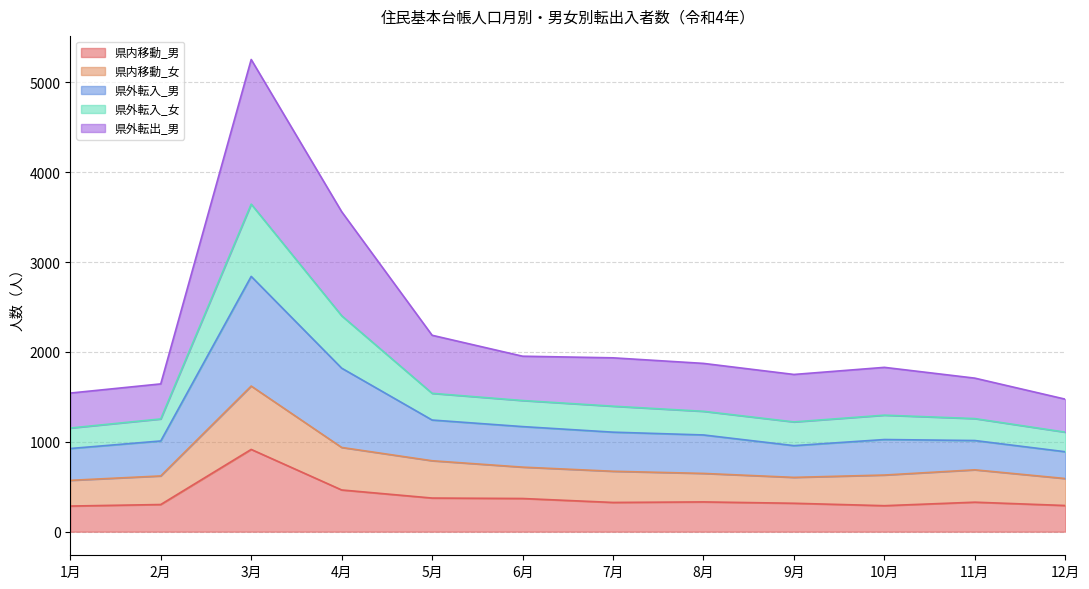

True or false: 県外転出_男 and 県外転入_女 intersect in this chart.

False